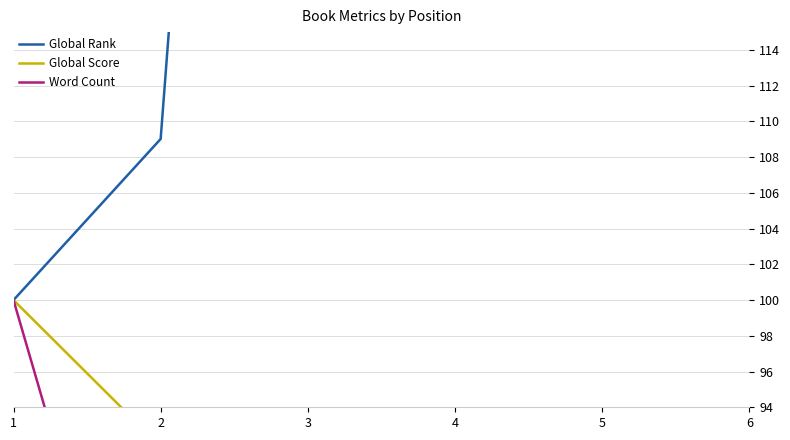

At which category does the chart reach its minimum across all series?

6